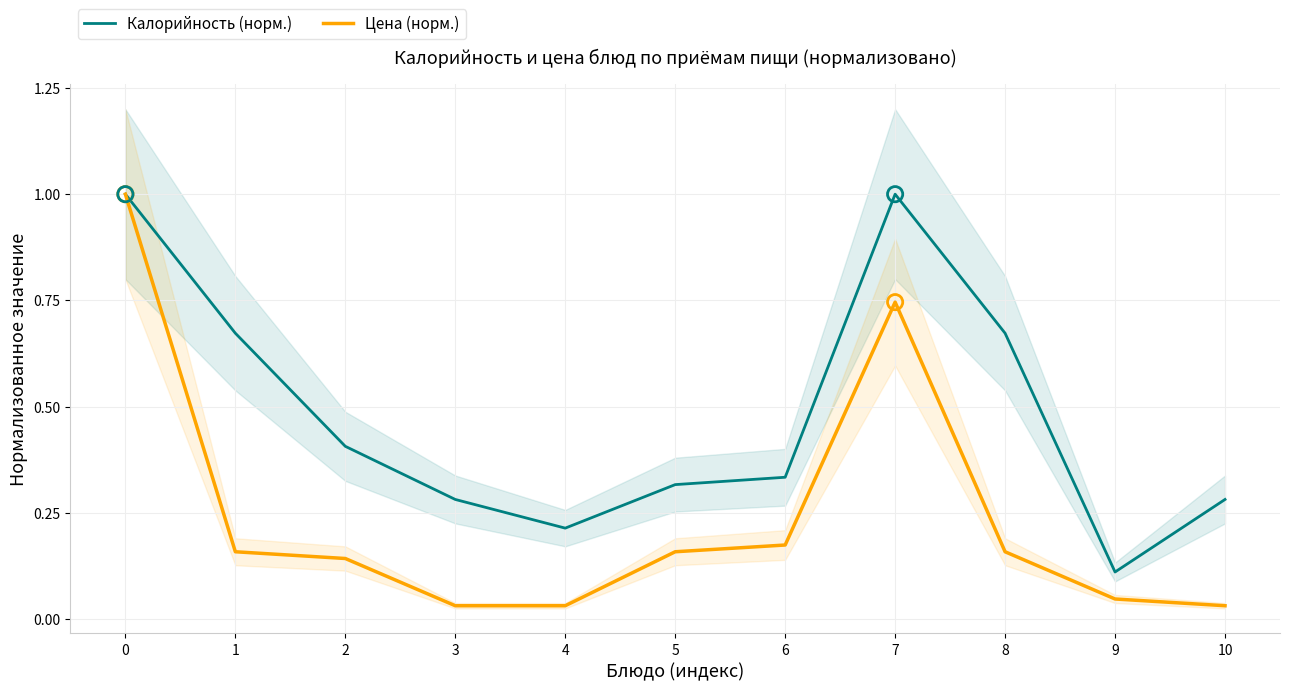

What is the total value across all series at 9?

0.2